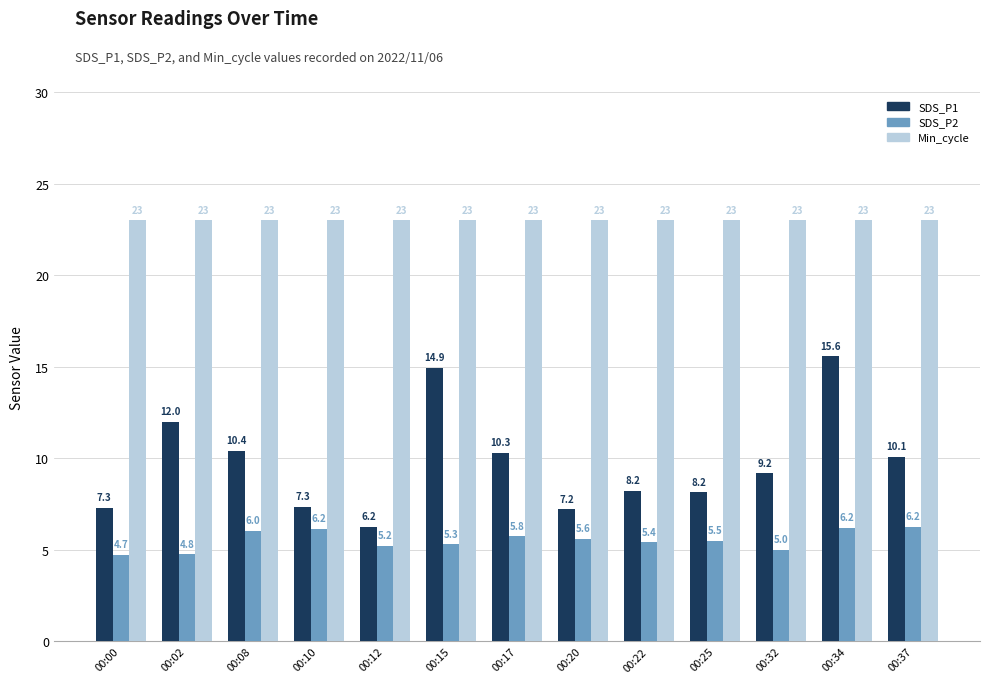

How many bars are there in each group?

3